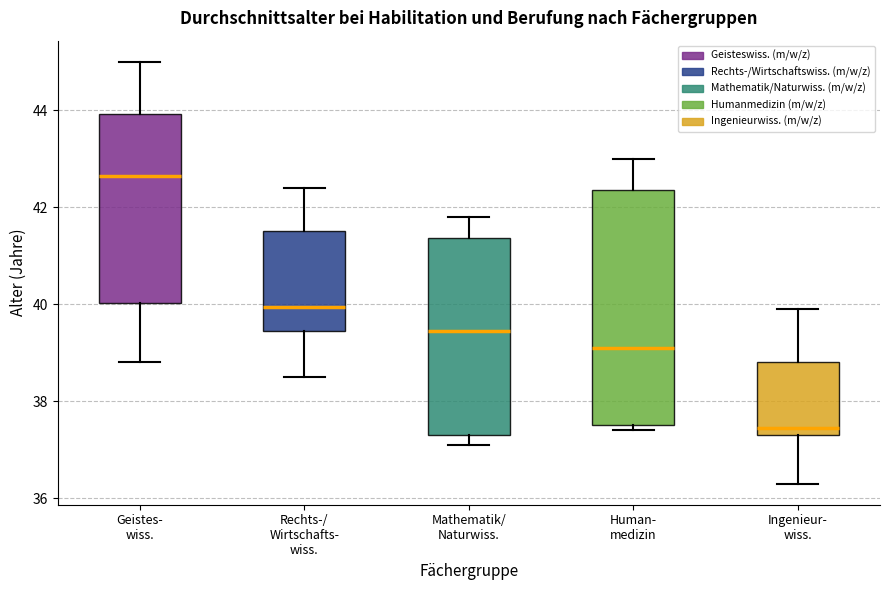

Where does the upper whisker of the box for Rechts-/ Wirtschafts- wiss. end on the y-axis? The values are not printed on the chart, so give them approximately, as read against the axis.

42.4